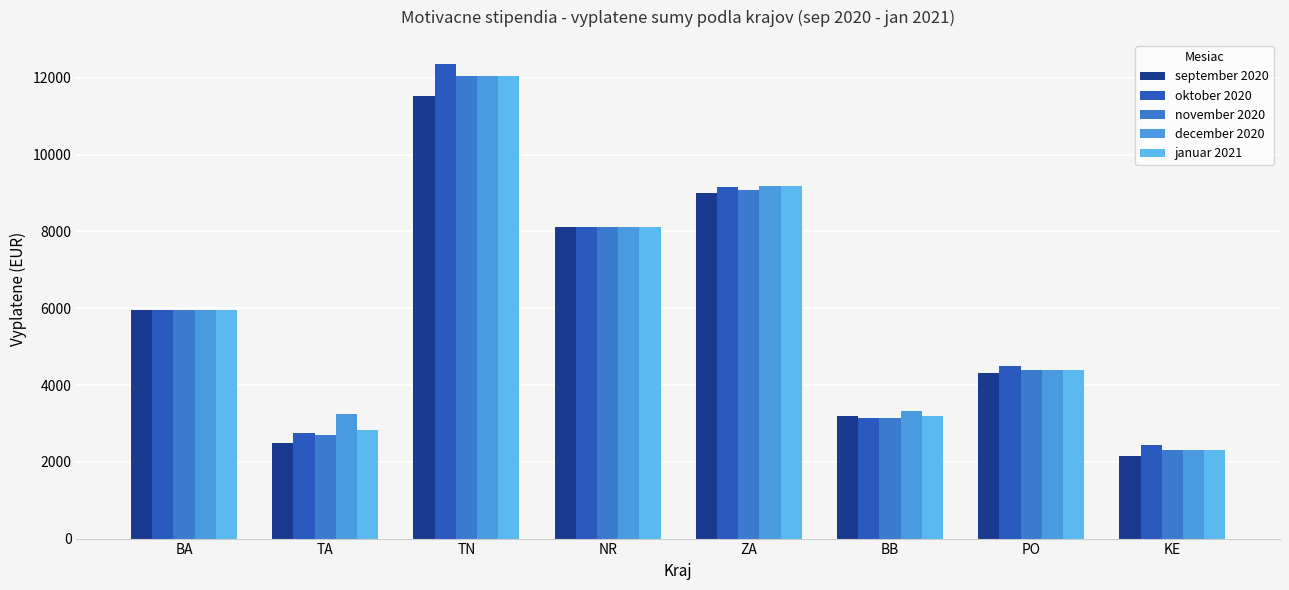

What is the highest value of the oktober 2020 series?

12371.0